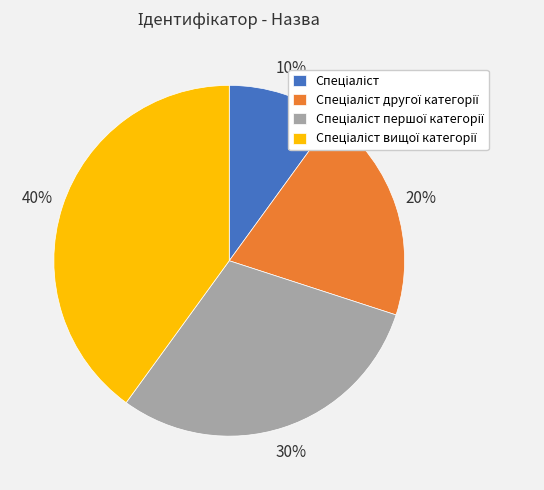

Does any single category account for the majority?

No